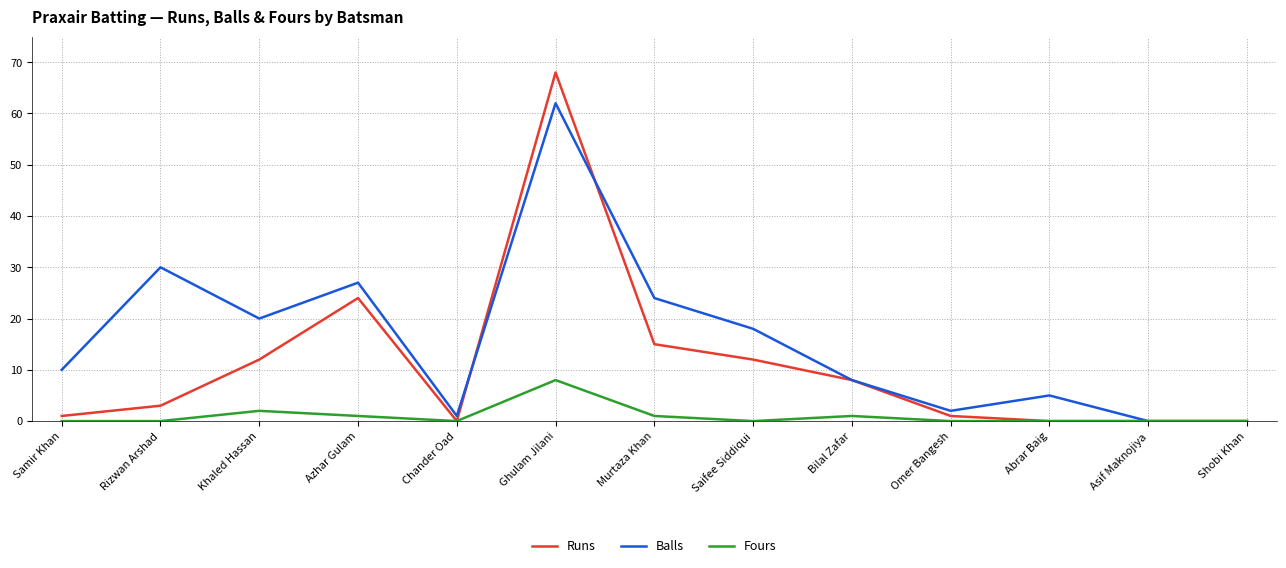

What position from the right is Ghulam Jilani?

8